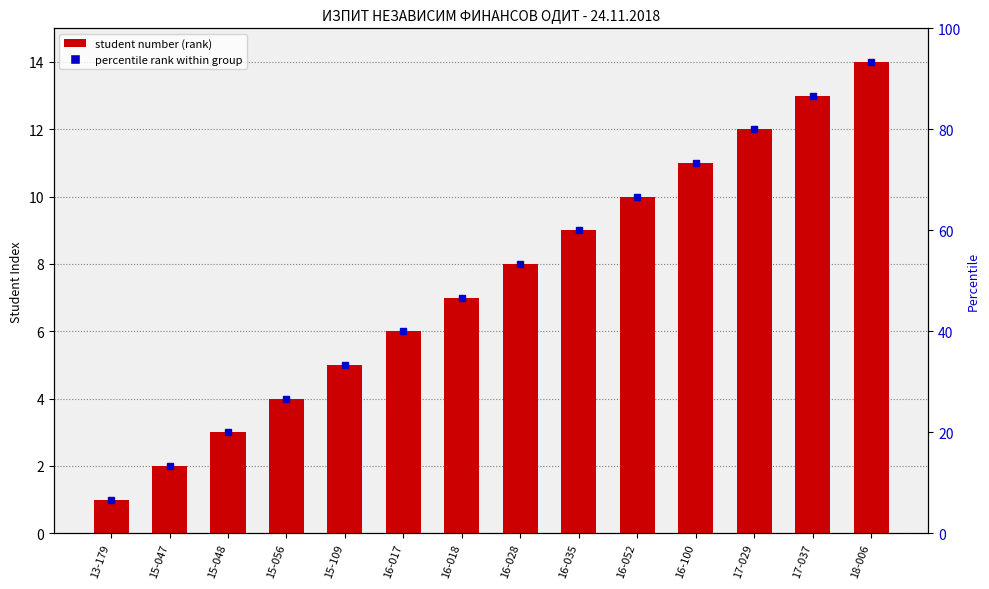

Which category has the highest value across all series?

18-006